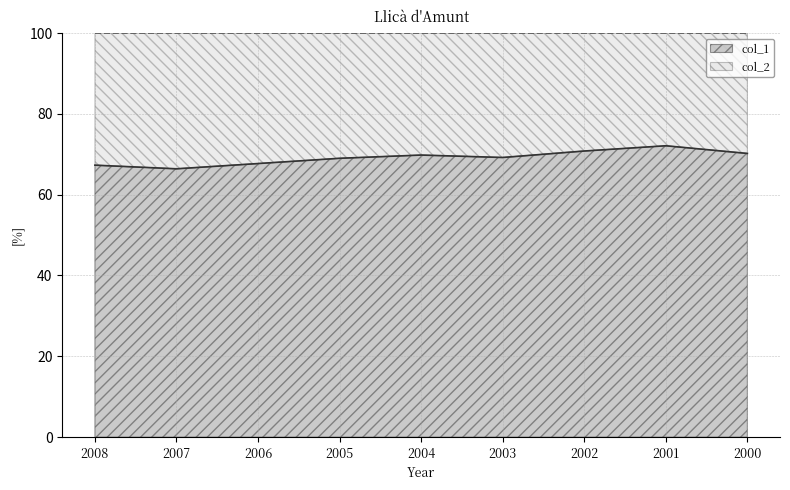

Reading left to right, what are all the values shown in this chart?

2008=67.3	2007=66.4	2006=67.7	2005=69.0	2004=69.8	2003=69.2	2002=70.8	2001=72.1	2000=70.2